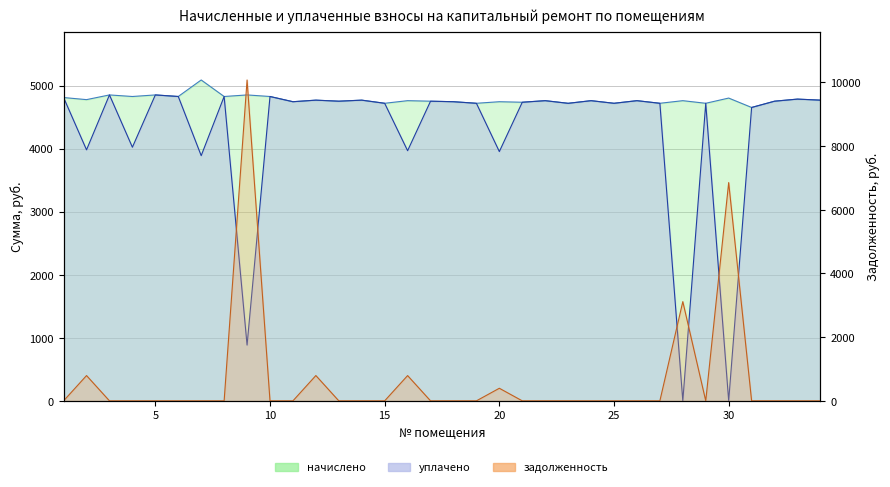

At how many categories does at least one series exceed 4590?

34